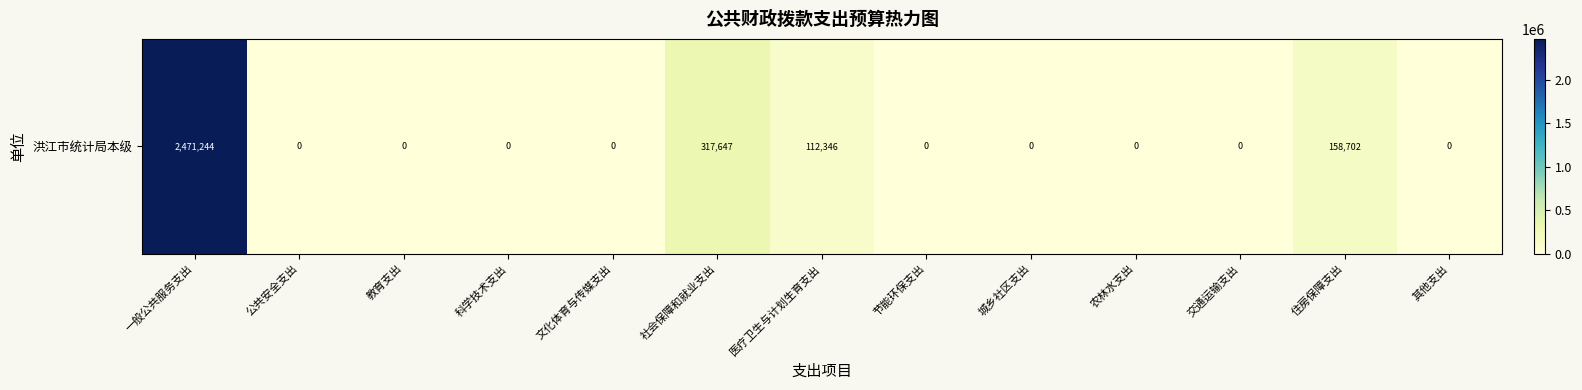

What is the change in value from 教育支出 to 医疗卫生与计划生育支出?

+112346